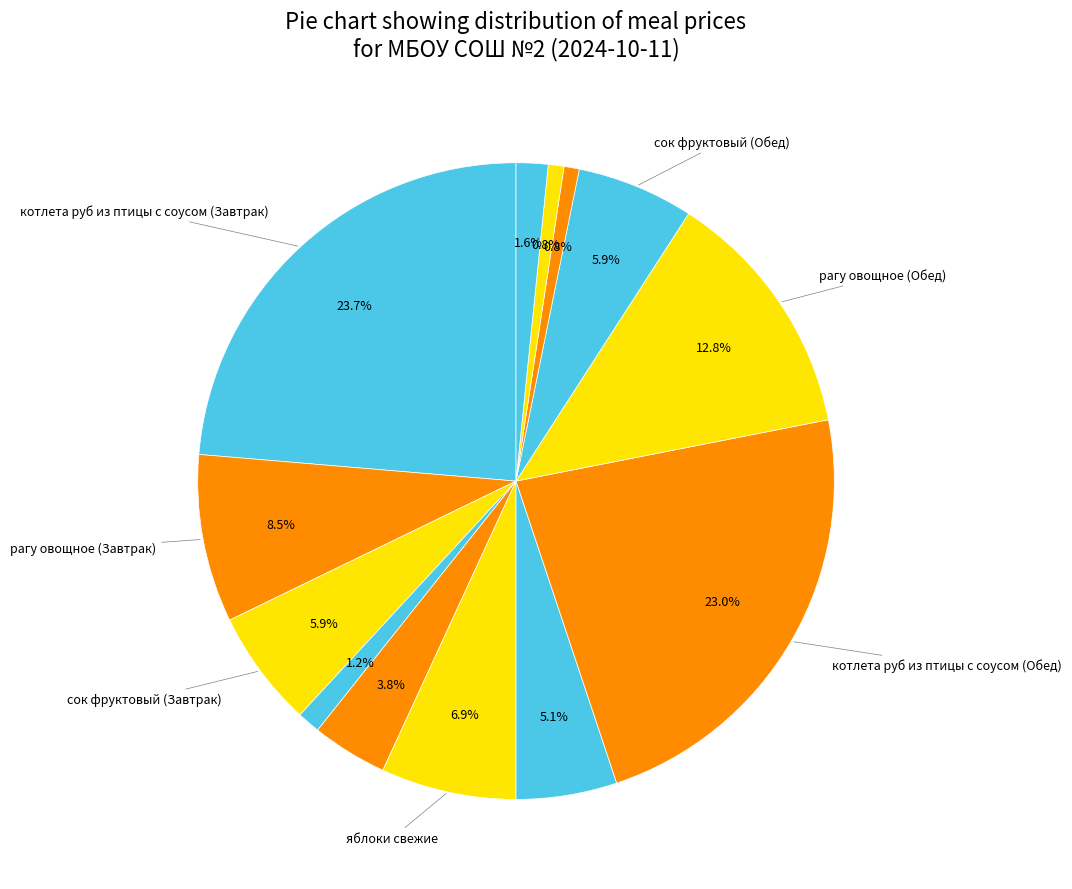

Is there any slice that represents more than half of the pie?

No